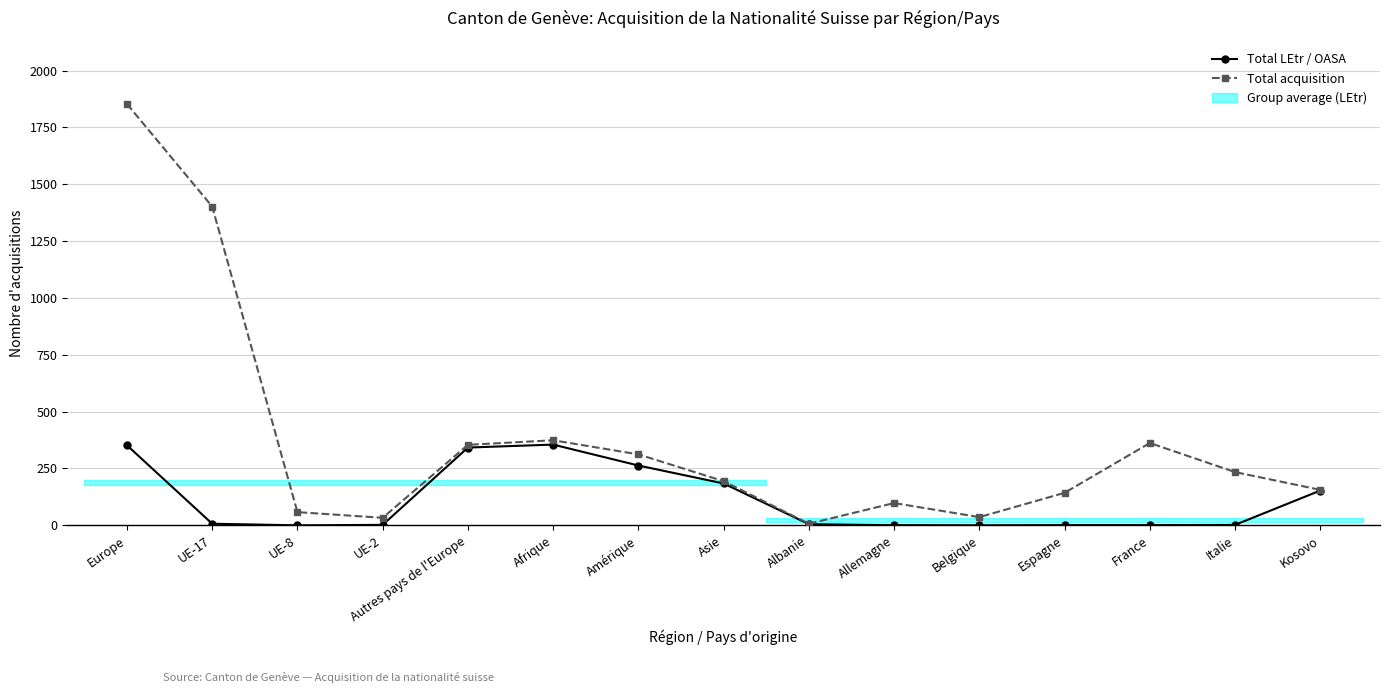

At which category is the sum across all series the highest?

Europe